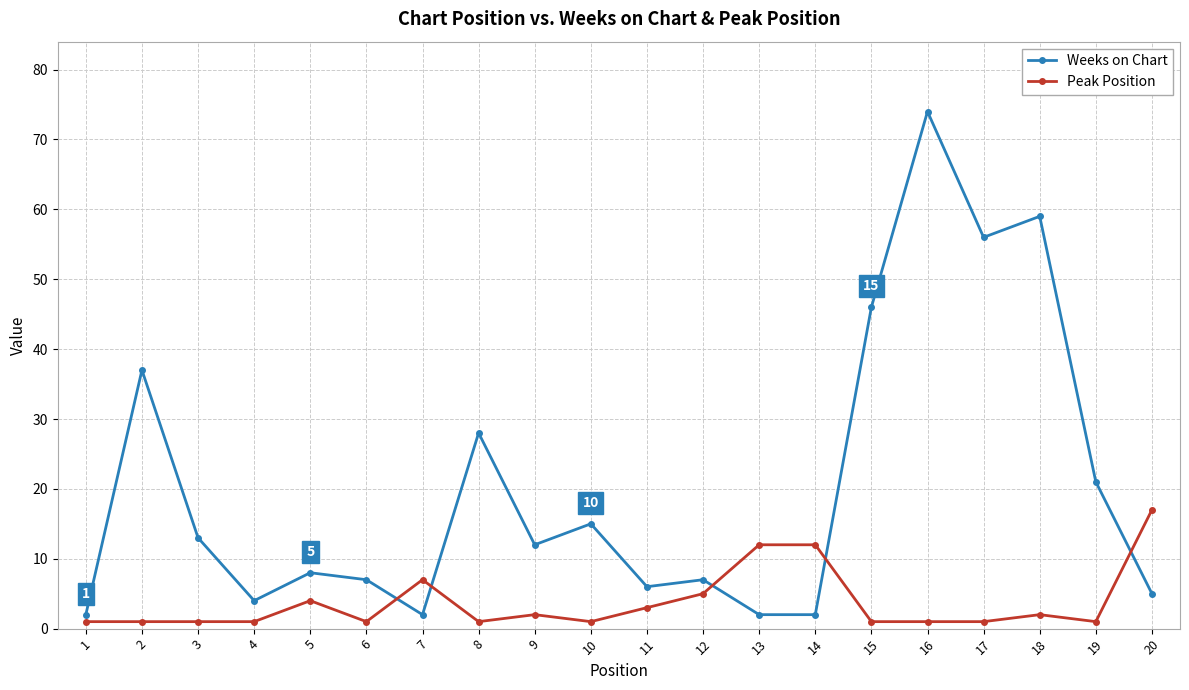

Between which two adjacent categories do Peak Position and Weeks on Chart first intersect?

6 and 7